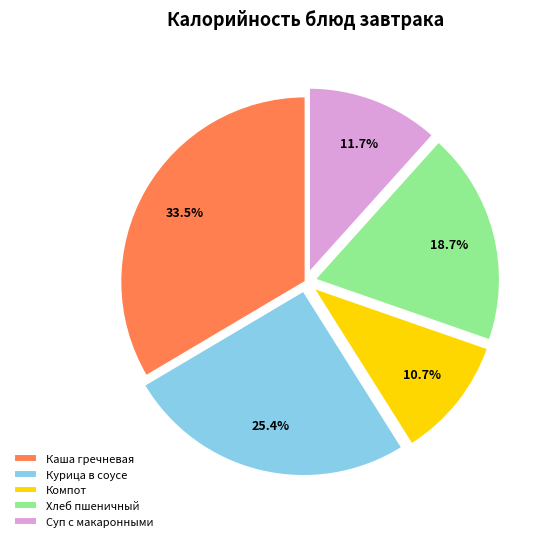

What is the total percentage of Курица в соусе and Каша гречневая?

58.9%